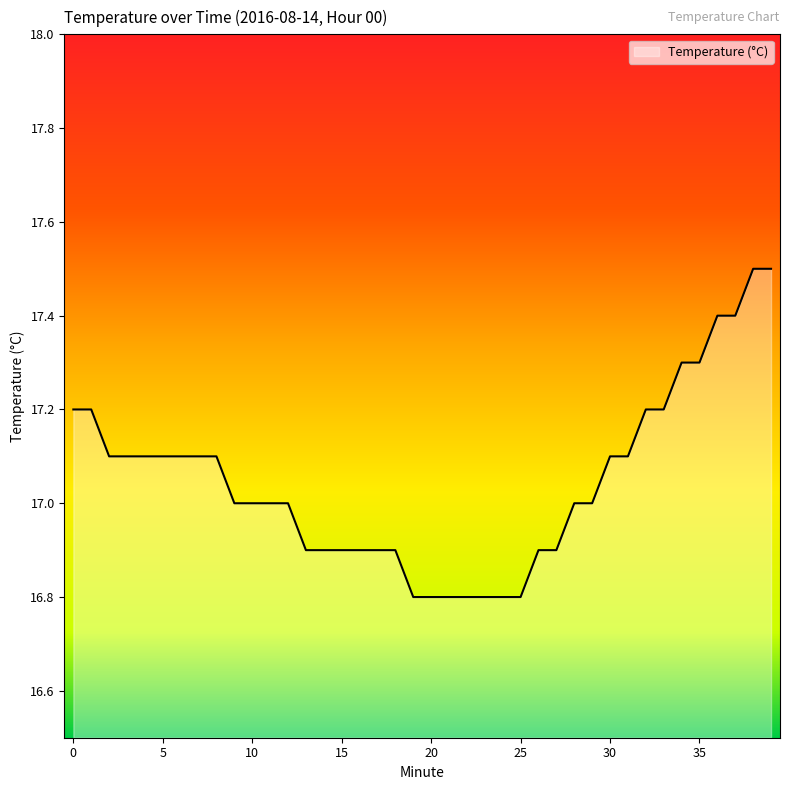

What is the difference between the maximum and minimum values?

0.7